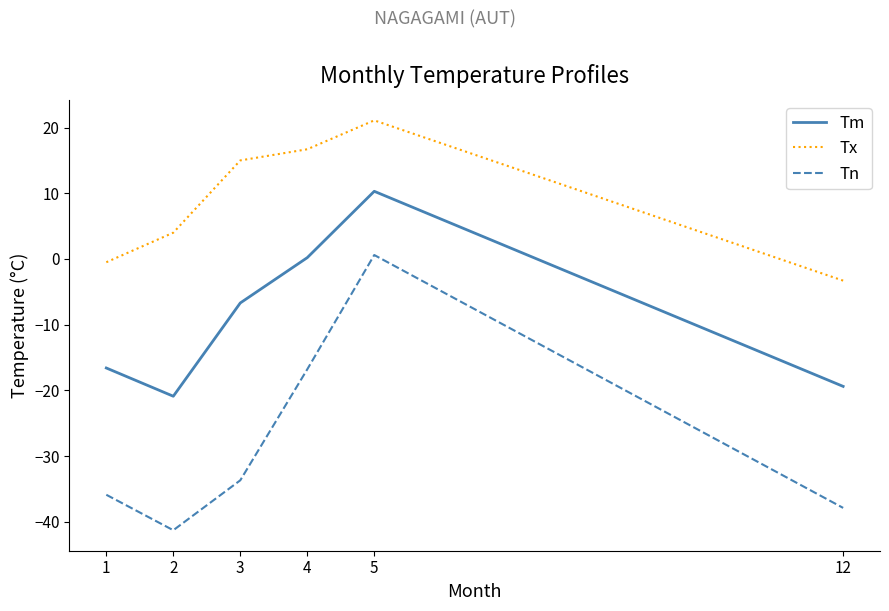

The Tx series shows -5.8 at 12. True or false?

False